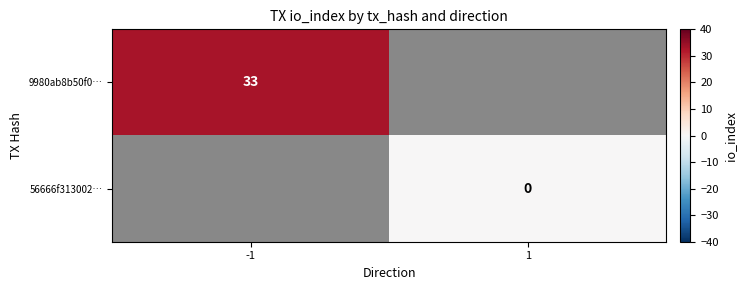

How many distinct data groups are displayed?

2